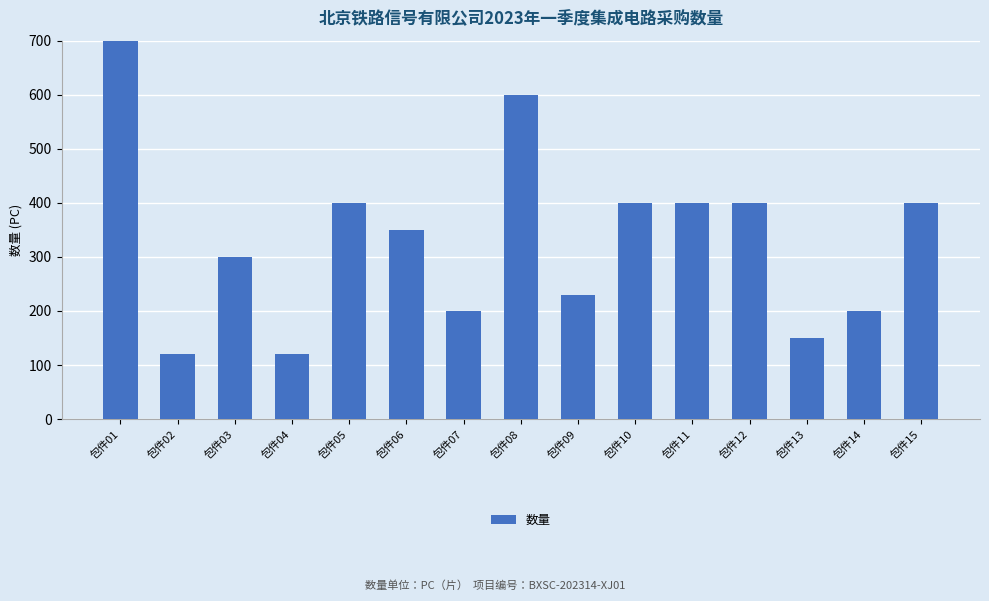

Reading right to left, list all the values displayed in this chart.

400	200	150	400	400	400	230	600	200	350	400	120	300	120	2000